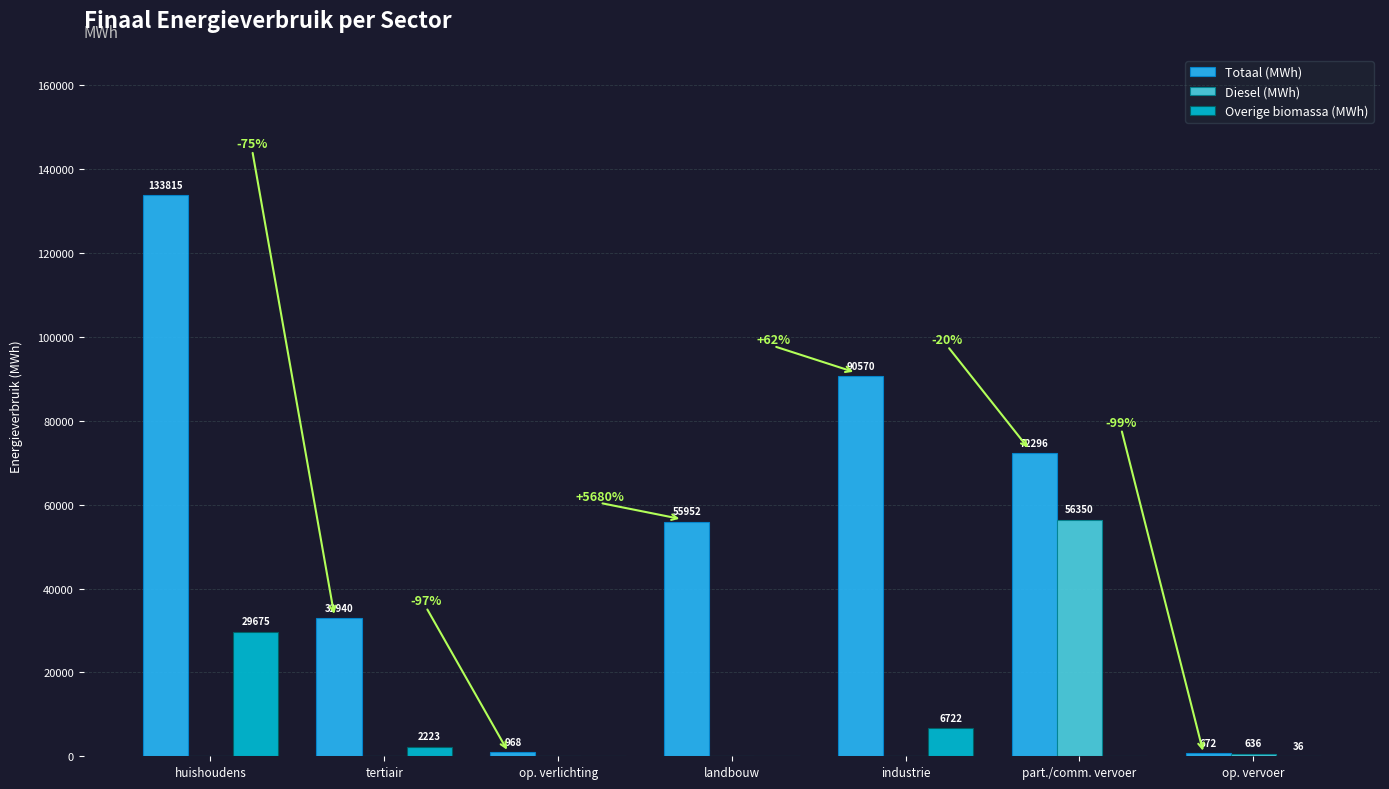

True or false: Totaal (MWh) has a value of 32940.3 at tertiair.

True